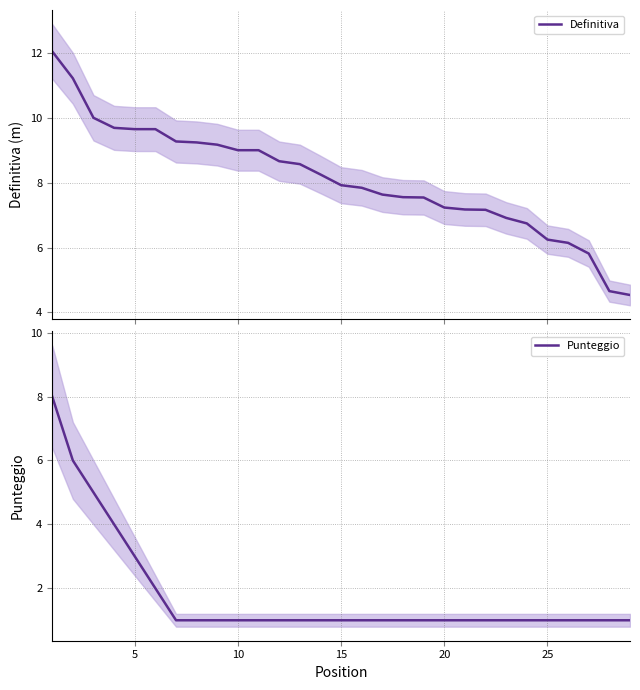

What is the highest value of the Punteggio series?

8